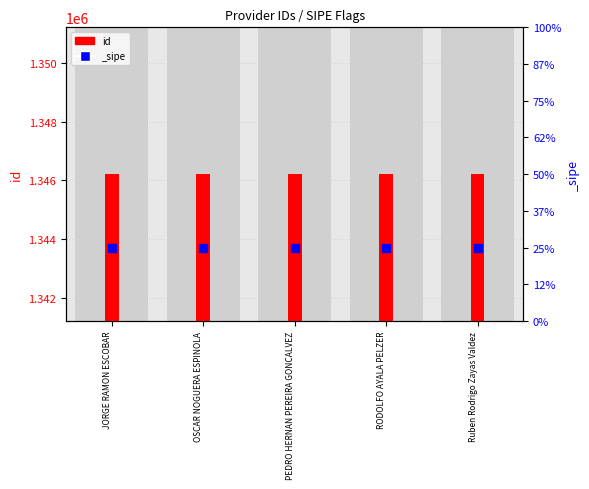

What is the change in value from RODOLFO AYALA PELZER to Ruben Rodrigo Zayas Valdez?

-1